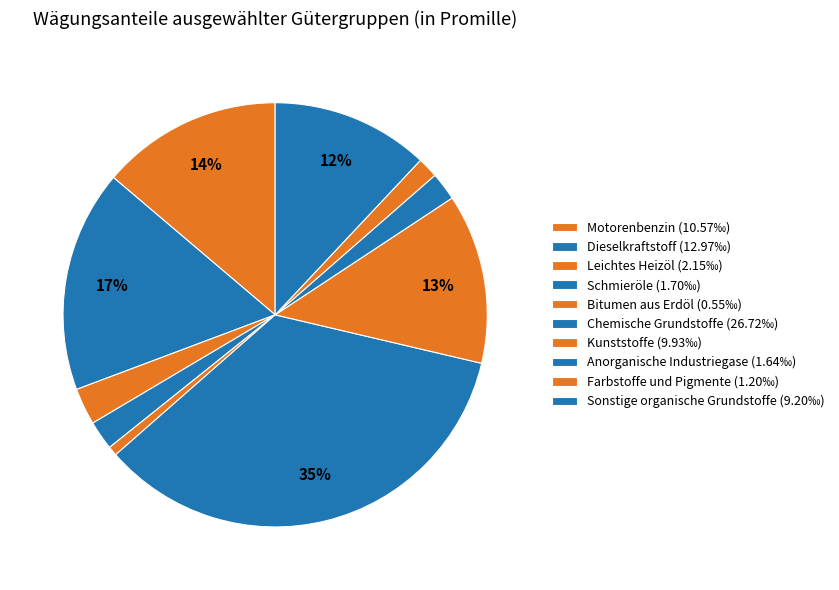

Rank the categories by value from lowest to highest.

Bitumen aus Erdöl, Farbstoffe und Pigmente, Anorganische Industriegase, Schmieröle, Leichtes Heizöl, Sonstige organische Grundstoffe, Kunststoffe, Motorenbenzin, Dieselkraftstoff, Chemische Grundstoffe